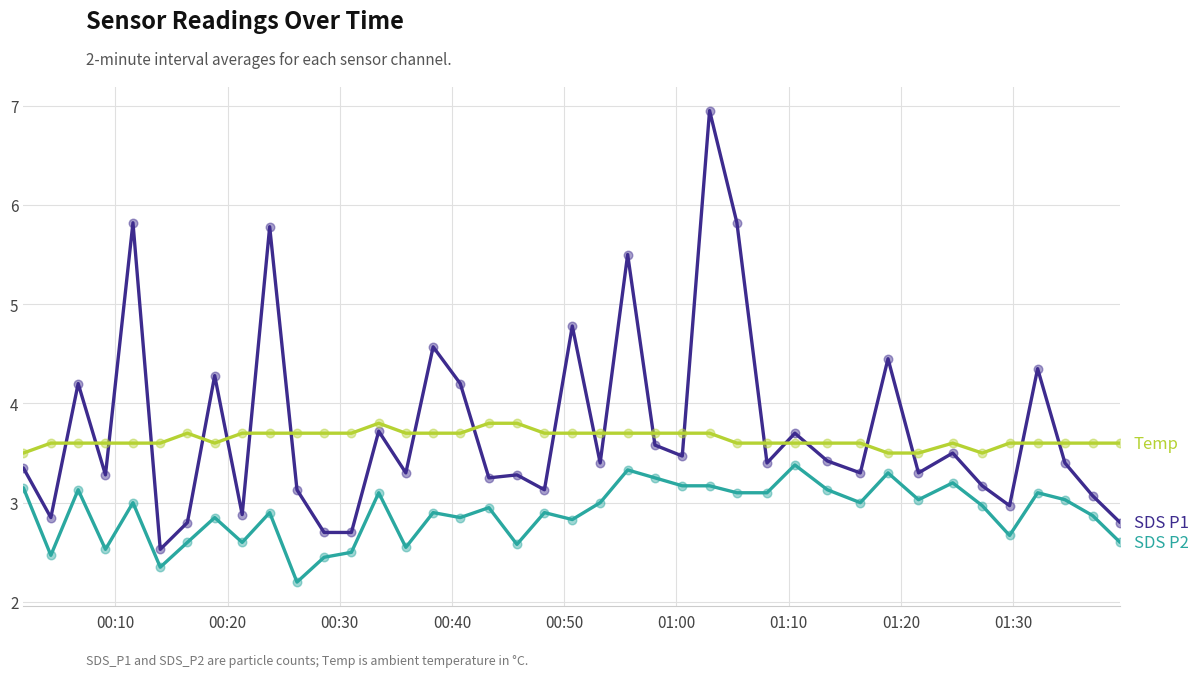

What is the minimum value shown in the chart?

2.2